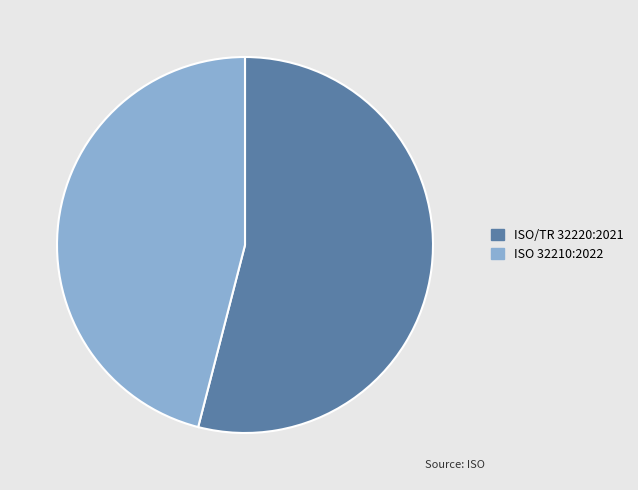

How many segments does this pie chart have?

2